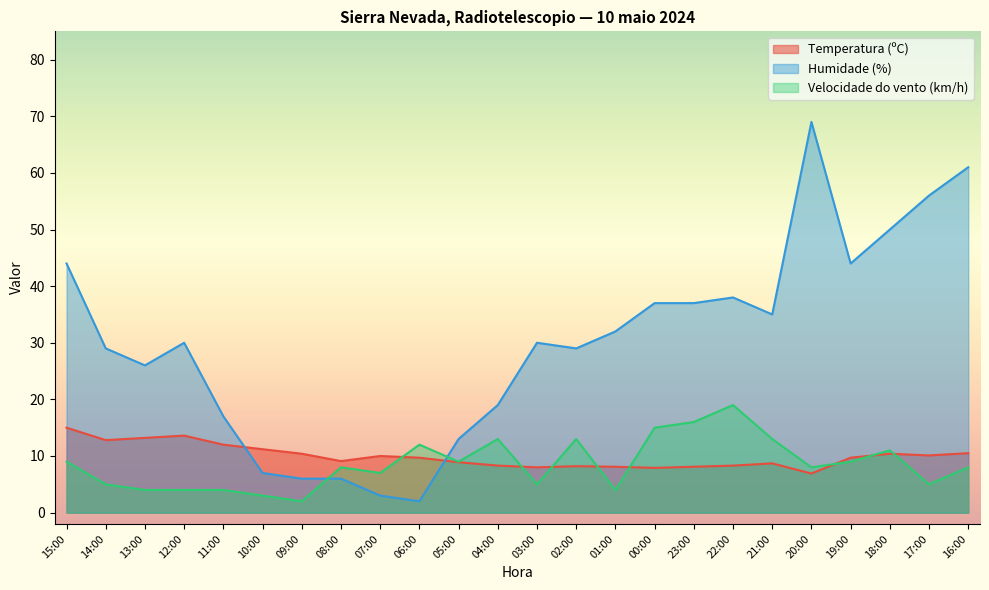

Between 05:00 and 02:00, which is larger?

05:00